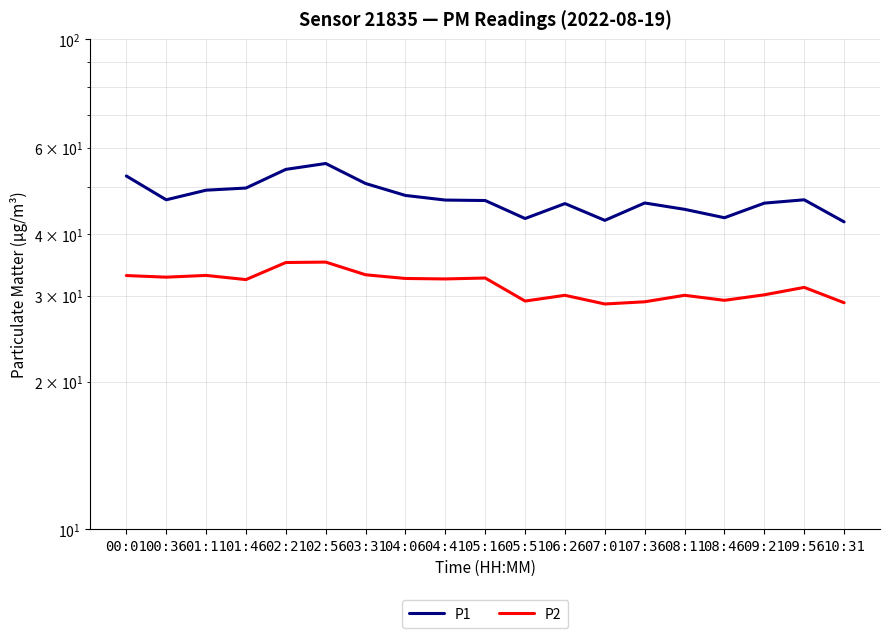

Reading right to left, extract all data points from this chart.

P1: 42.4	47.0	46.3	43.2	45.0	46.3	42.7	46.2	43.1	46.9	47.0	48.0	50.8	55.8	54.2	49.7	49.2	47.0	52.6
P2: 29.0	31.2	30.1	29.3	30.0	29.1	28.8	30.0	29.2	32.6	32.4	32.5	33.1	35.1	35.0	32.3	33.0	32.7	33.0